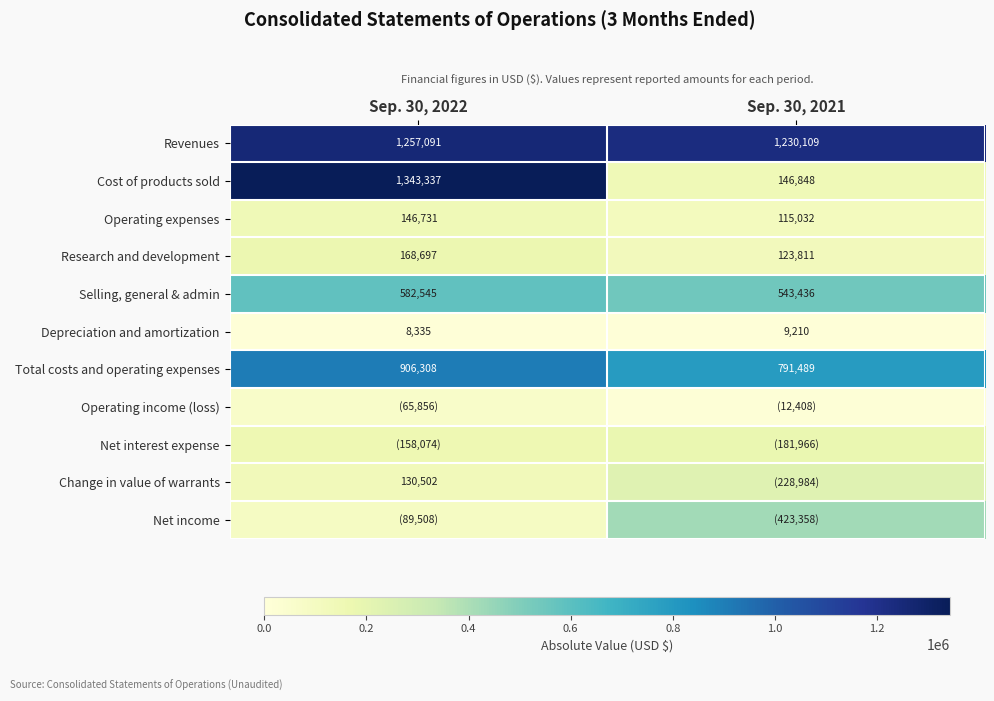

Rank the categories by Revenues value from lowest to highest.

Sep. 30, 2021, Sep. 30, 2022